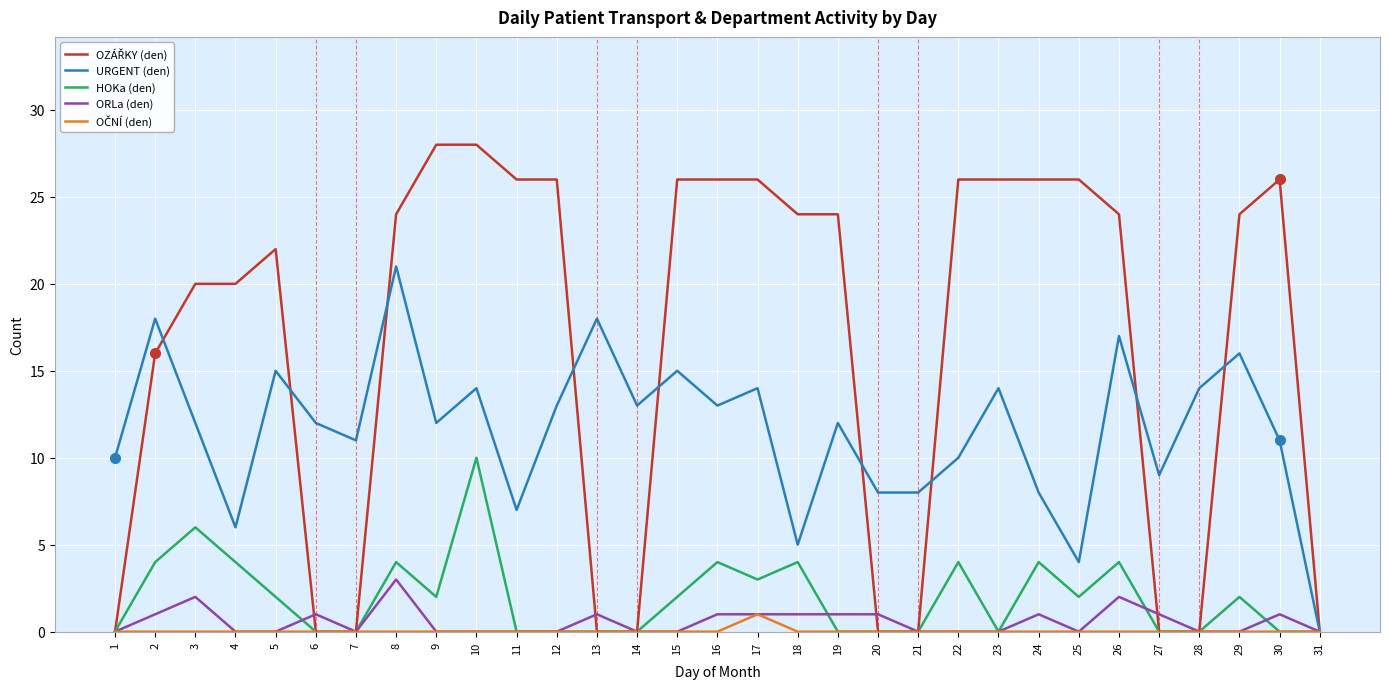

What is the maximum value shown in the chart?

28